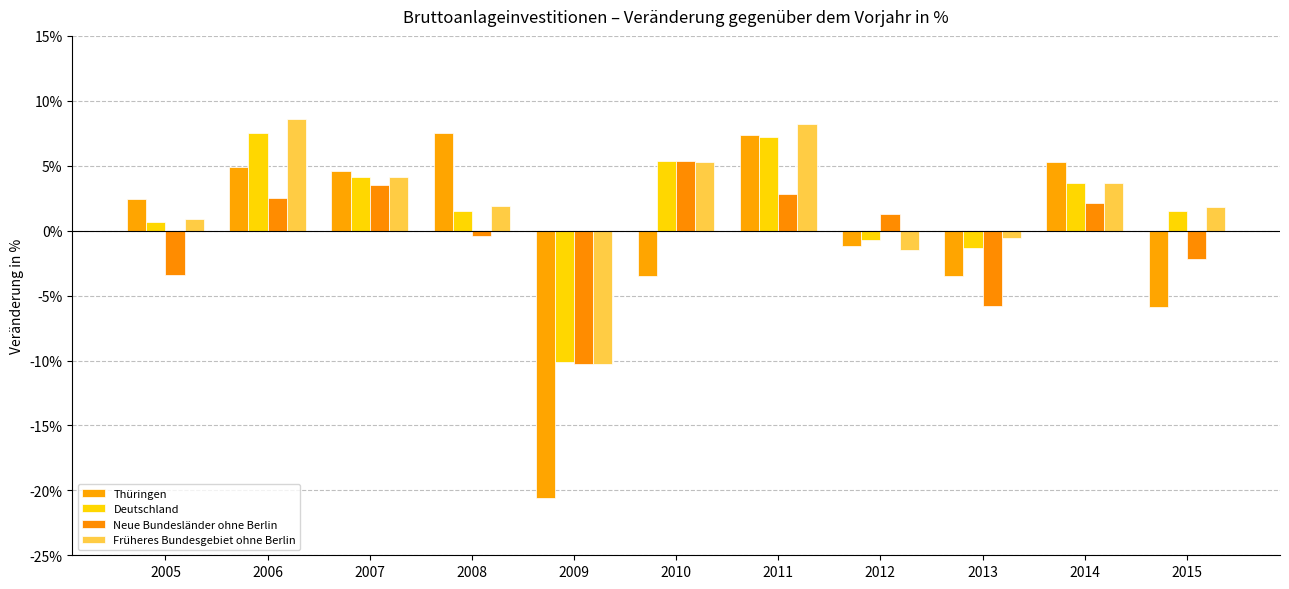

What is the difference between the maximum and second lowest values in the Früheres Bundesgebiet ohne Berlin series?

10.1